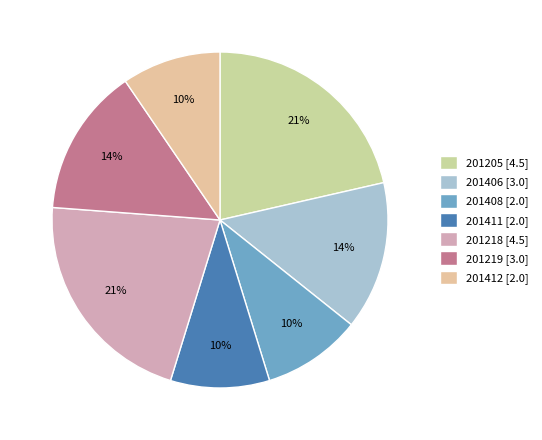

Count the number of slices in the pie.

7